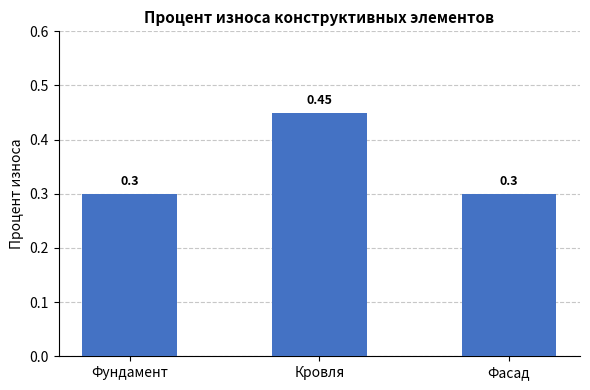

Does the chart contain stacked bars?

No